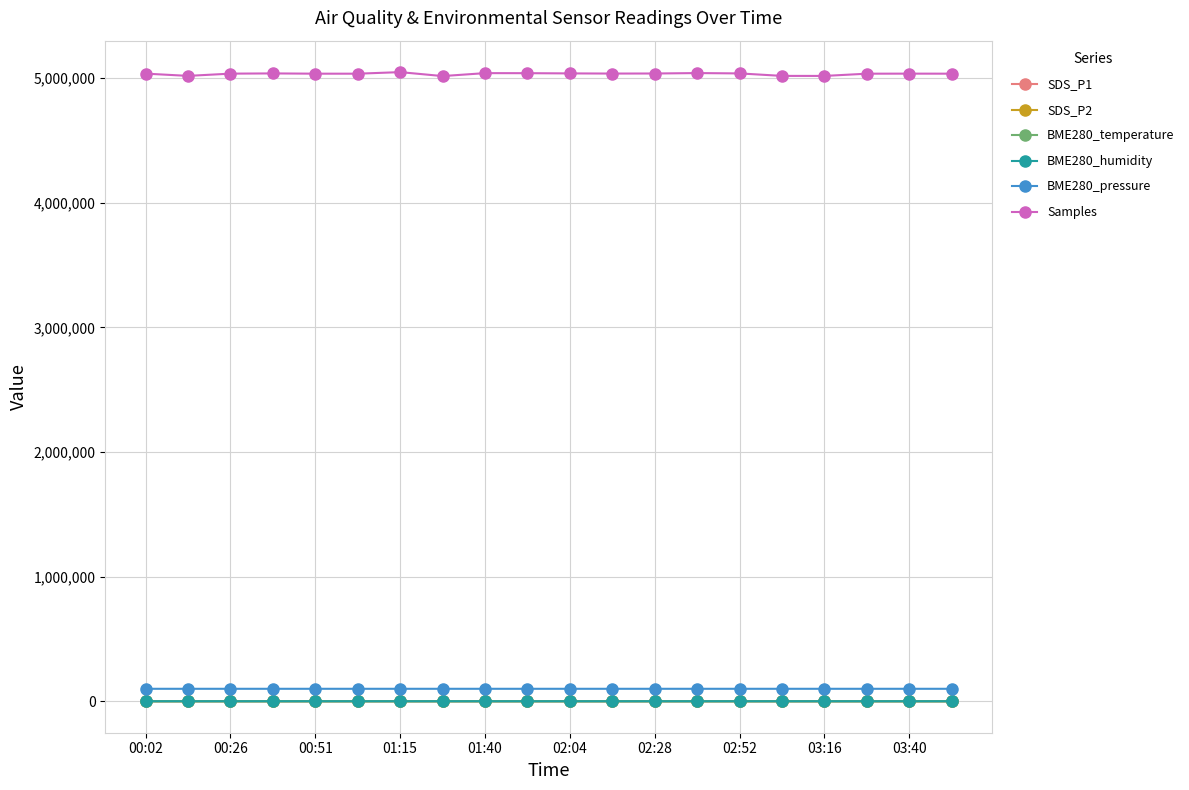

Which series has the largest total across all categories?

Samples